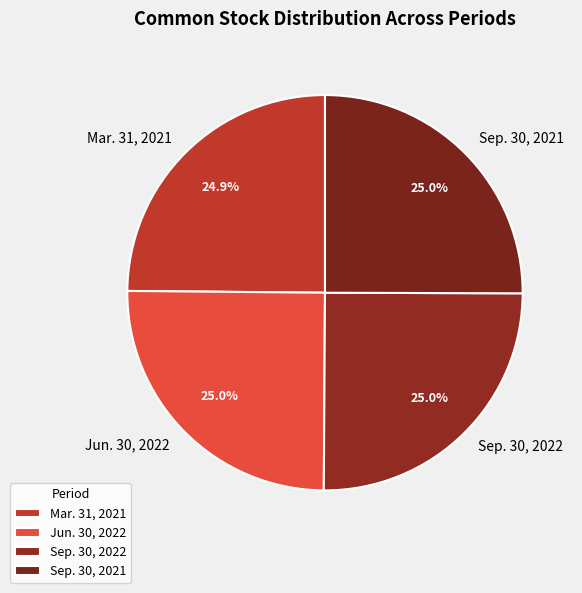

Approximately how many times larger is the value at Sep. 30, 2022 compared to Jun. 30, 2022?

1.0